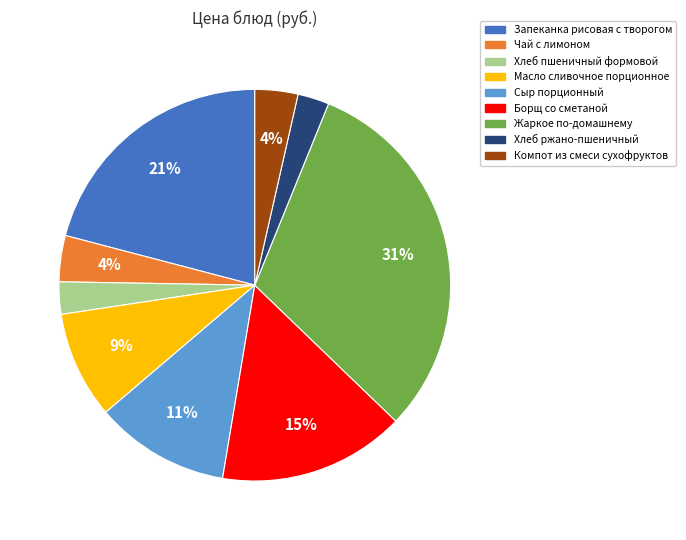

Between Масло сливочное порционное and Хлеб ржано-пшеничный, which is larger?

Масло сливочное порционное